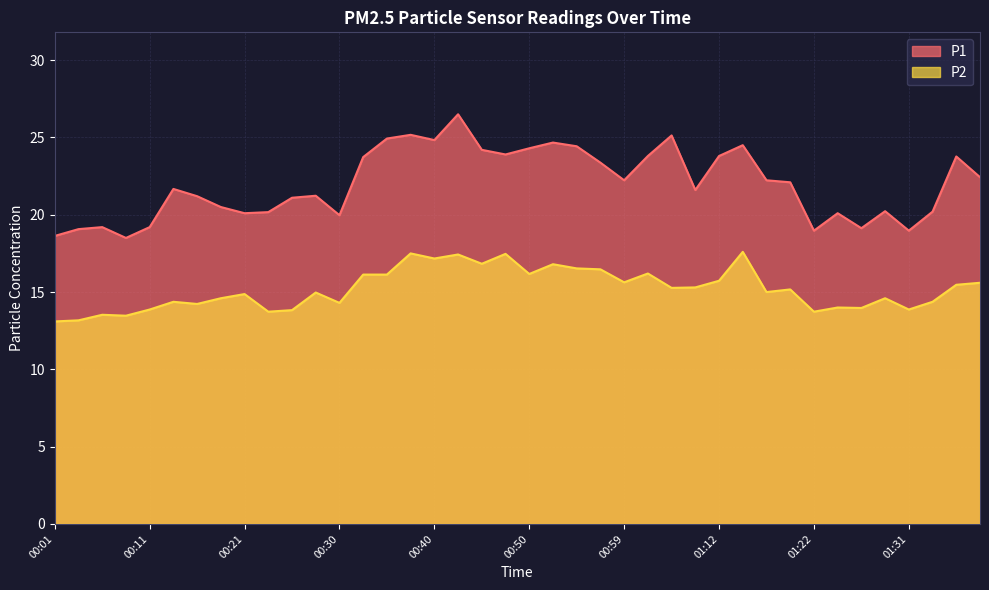

At which category does P1 reach its first local valley?

00:08